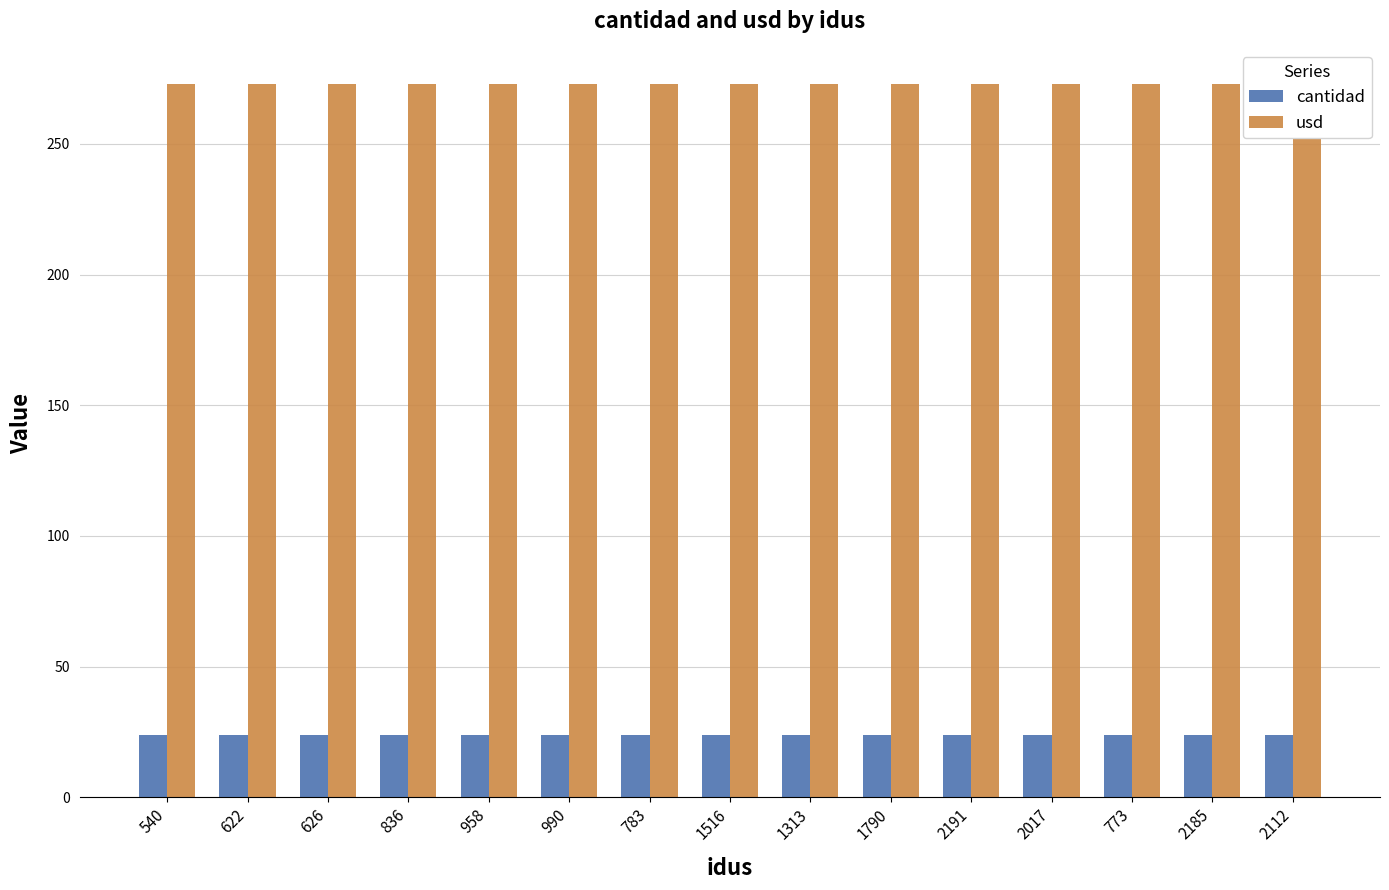

At which label does usd reach its minimum?

540